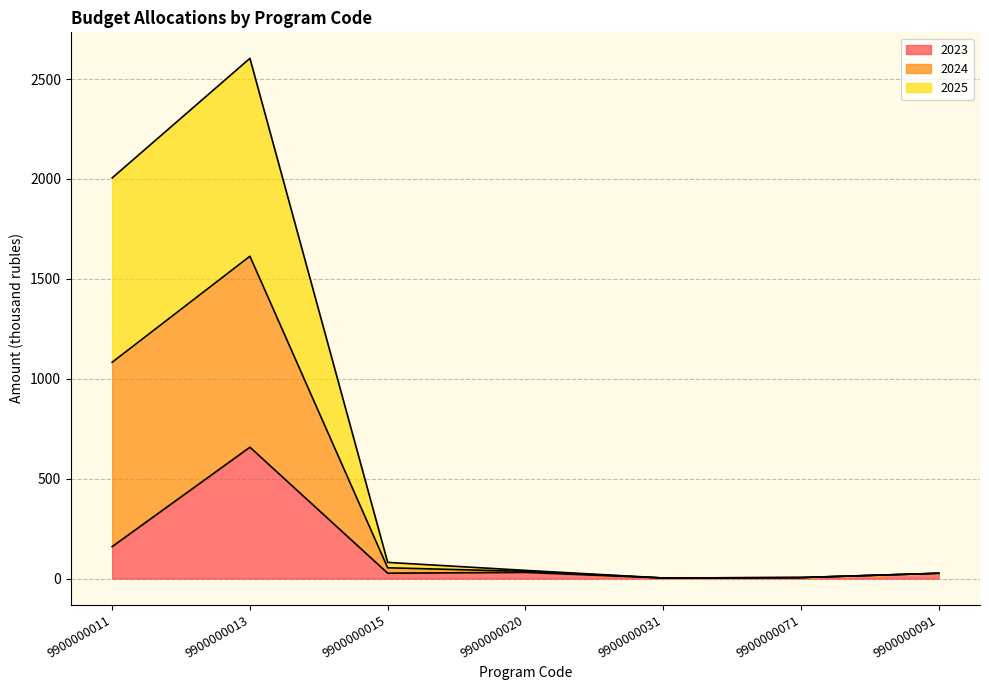

Is it true that 2025 equals 2808.0 at 9900000013?

False